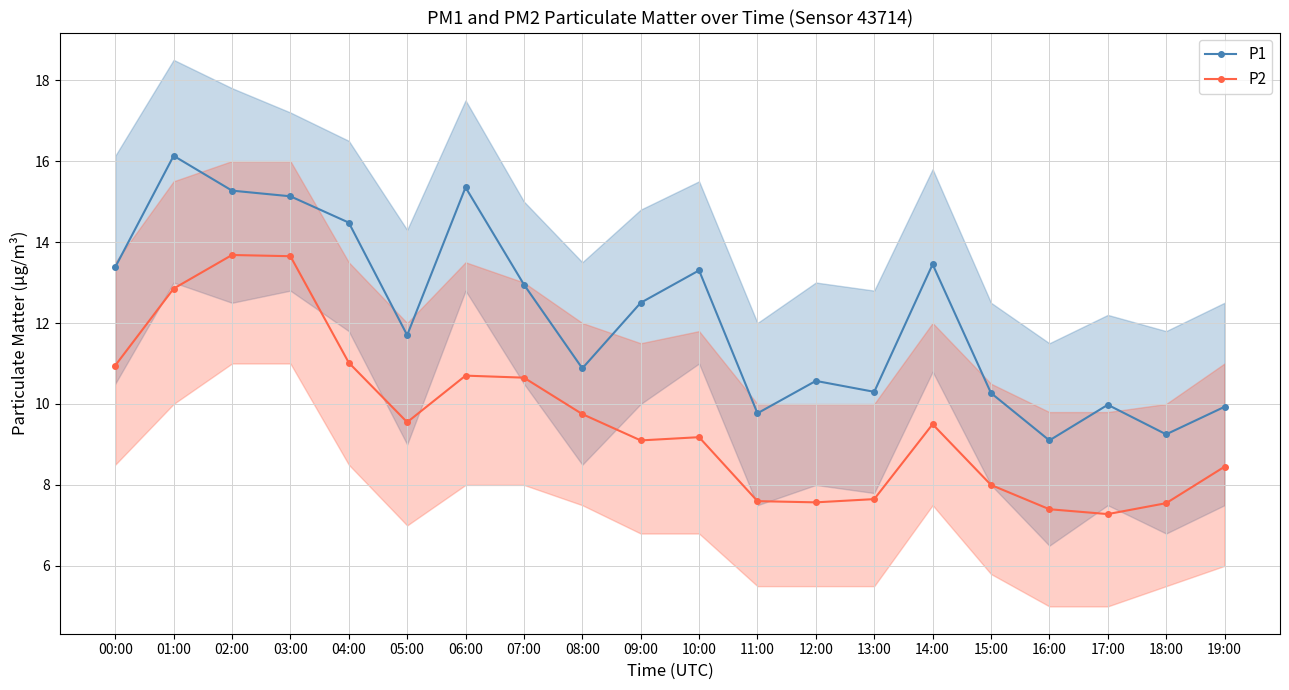

What is the approximate value of P2 at 09:00?

9.1